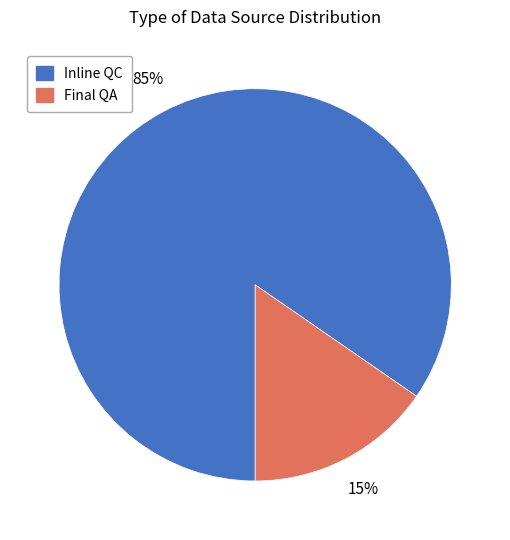

Is the sum of Inline QC and Final QA greater than half?

Yes